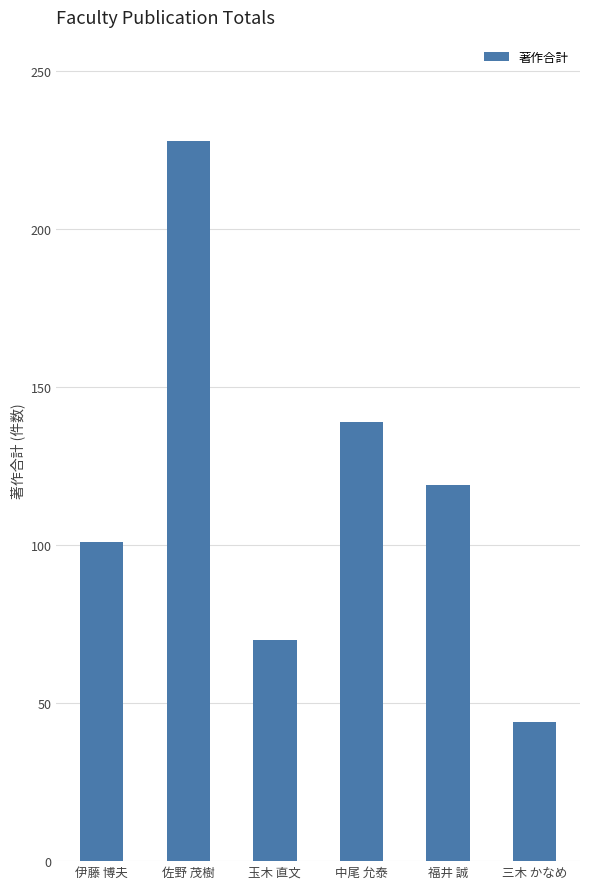

What is the change in value from 玉木 直文 to 福井 誠?

+49